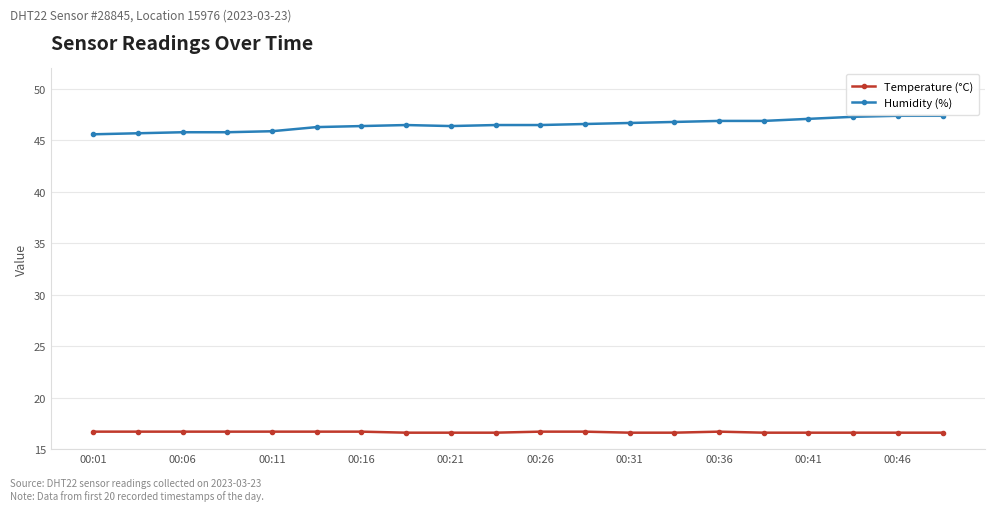

What is the lowest value of the Temperature (°C) series?

16.6